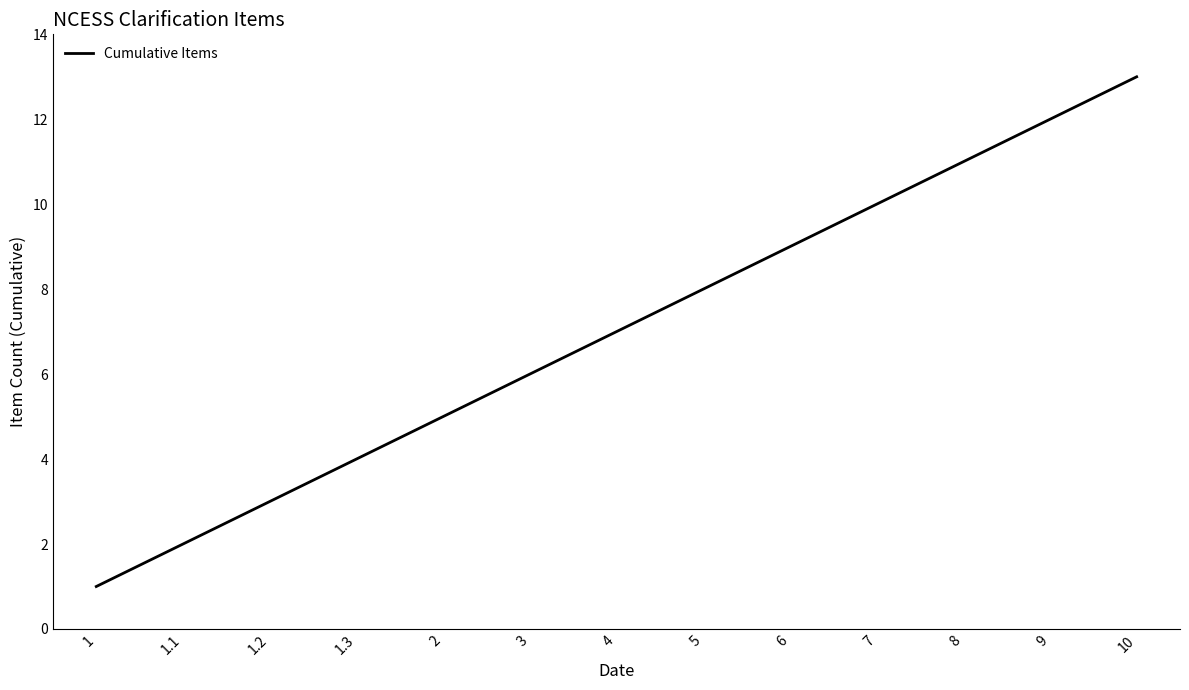

What is the greatest value displayed?

13